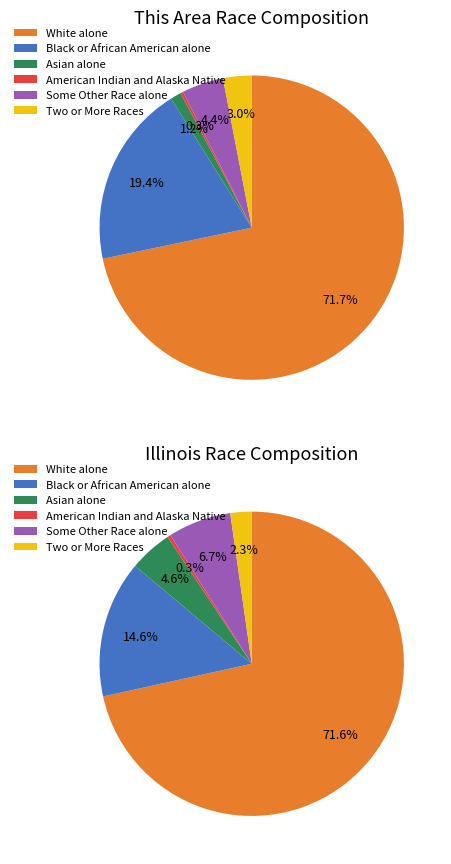

What is the smallest slice in the pie chart?

American Indian and Alaska Native